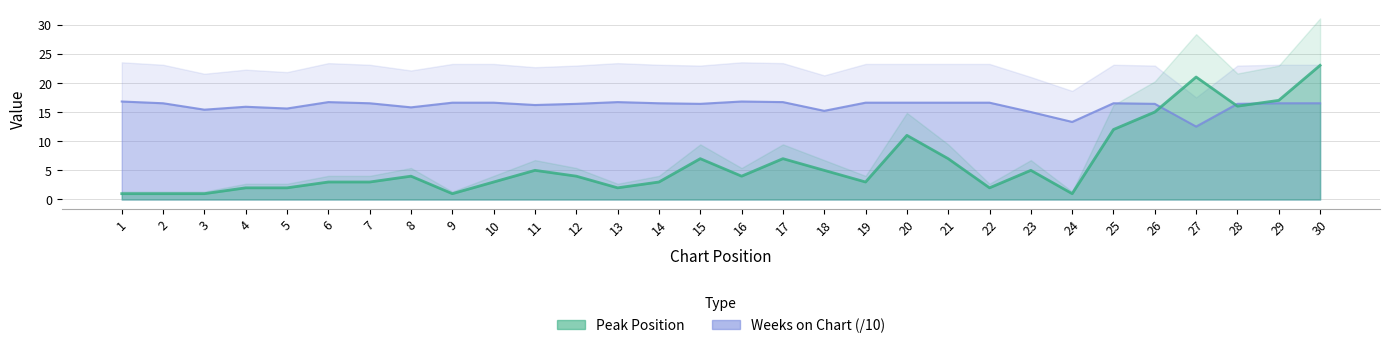

How many distinct data groups are displayed?

2